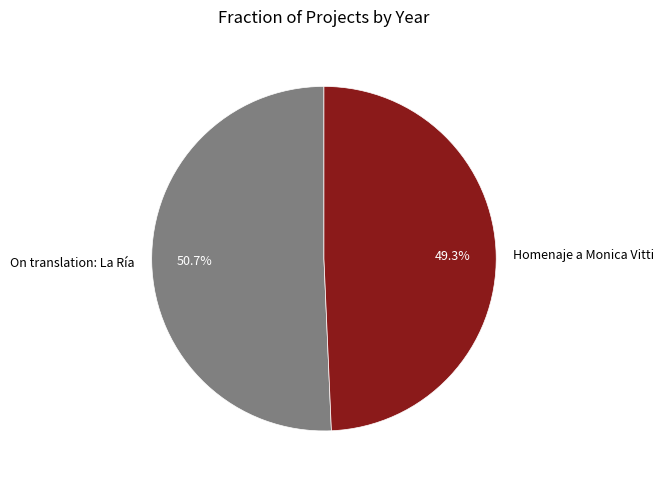

Is there any slice that represents more than half of the pie?

Yes